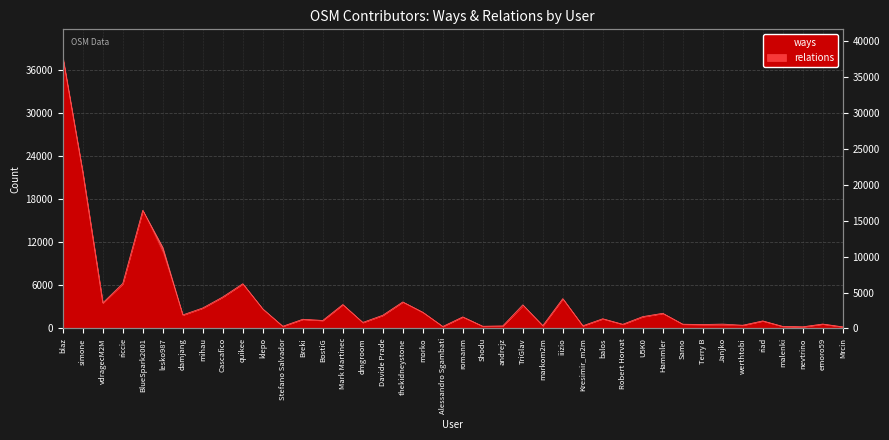

Does the chart display data point markers on the line(s)?

No